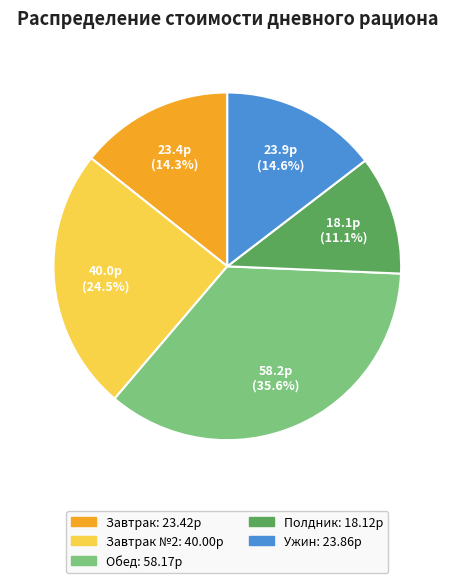

Does any single category account for the majority?

No